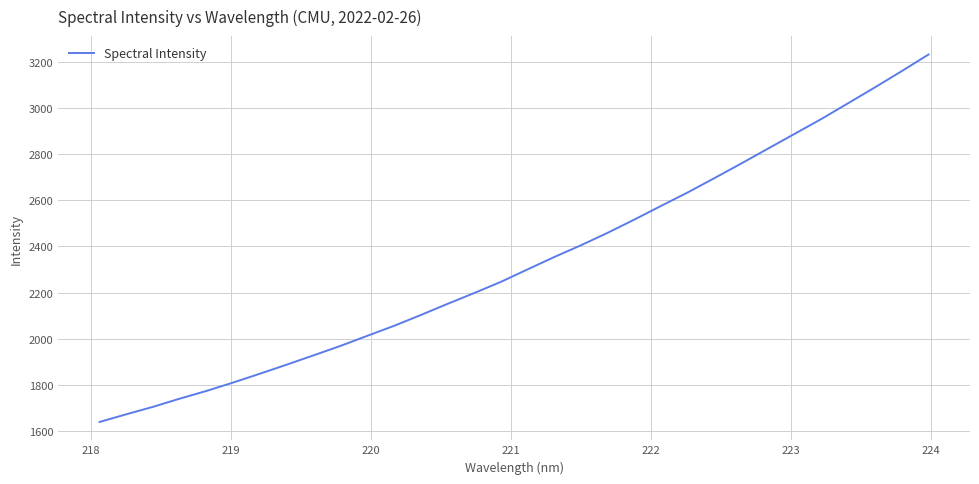

What is the difference between the maximum and minimum values?

1593.0